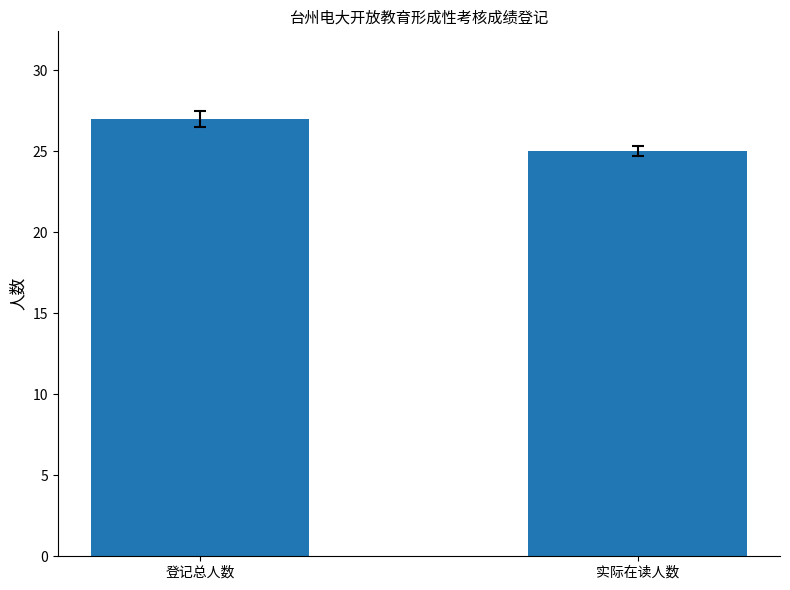

True or false: the data shows 25 at 实际在读人数.

True